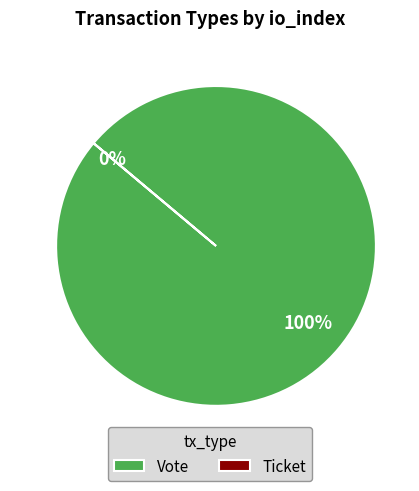

What is the change in value from Vote to Ticket?

-1